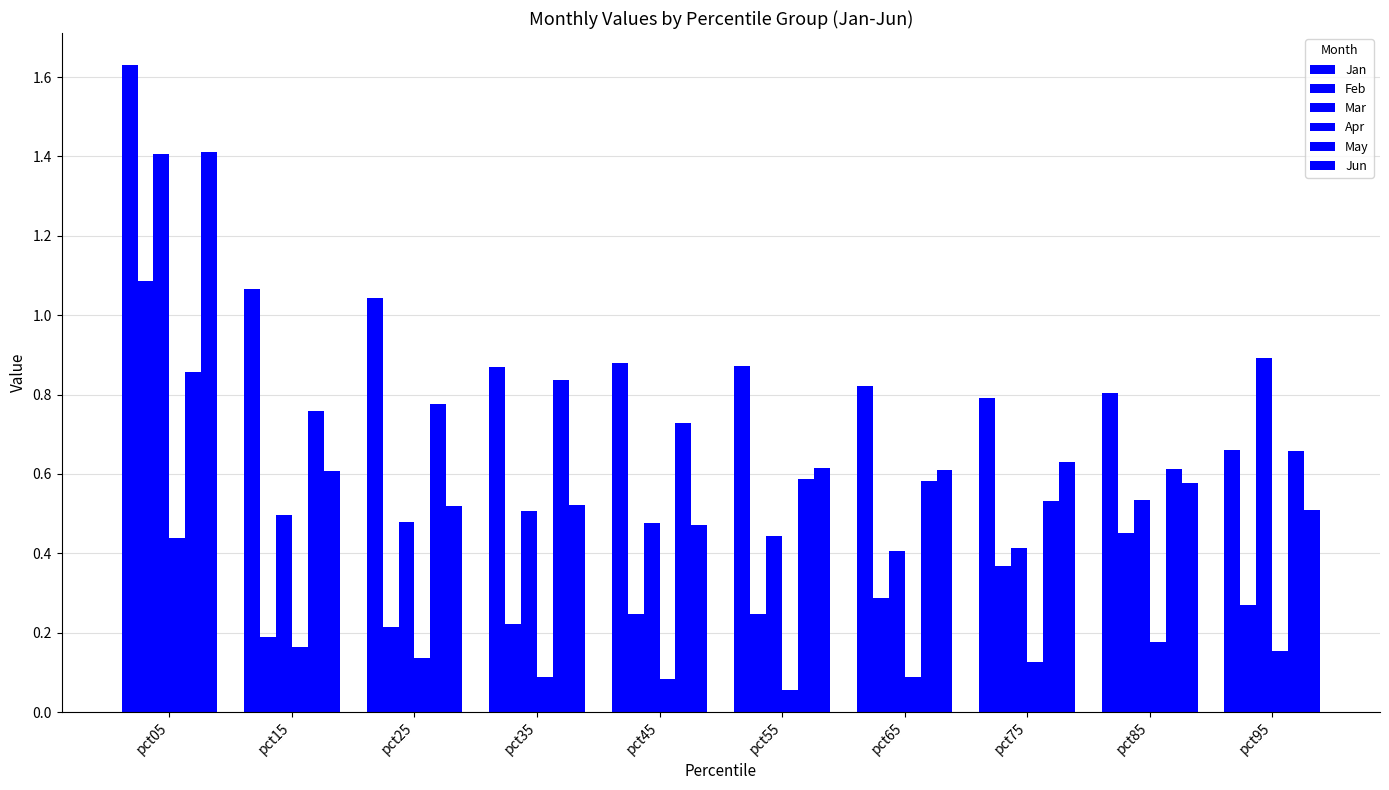

How many categories are shown in the chart?

10